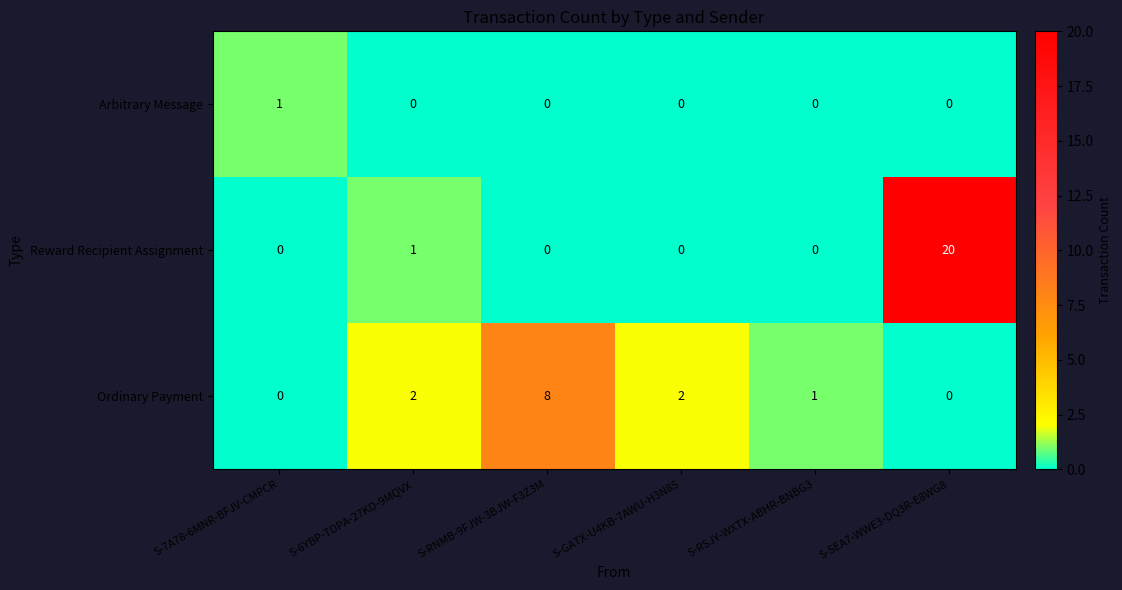

What is the sum of all Ordinary Payment values?

13